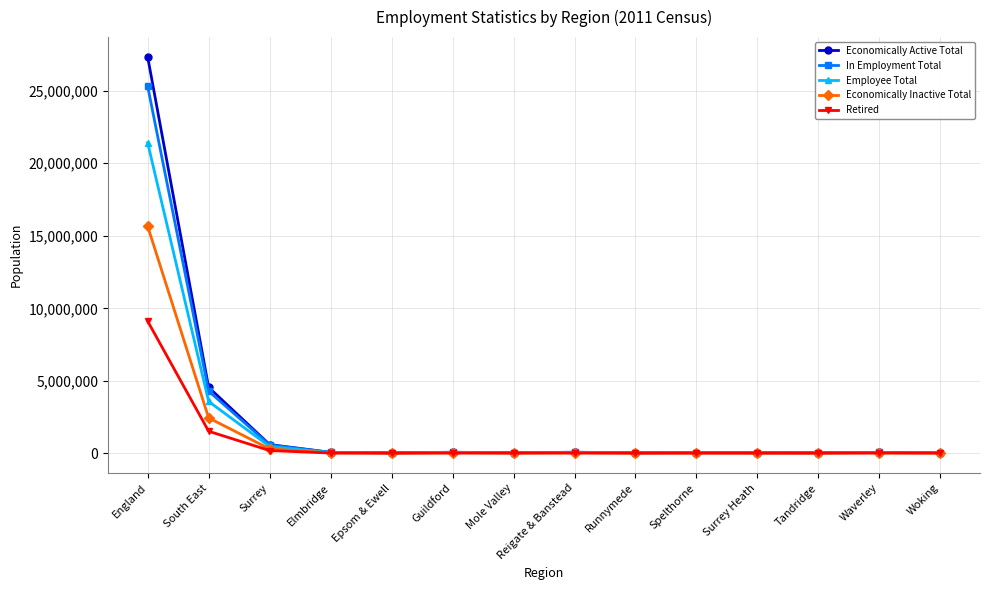

Which series has the widest spread of values?

Economically Active Total